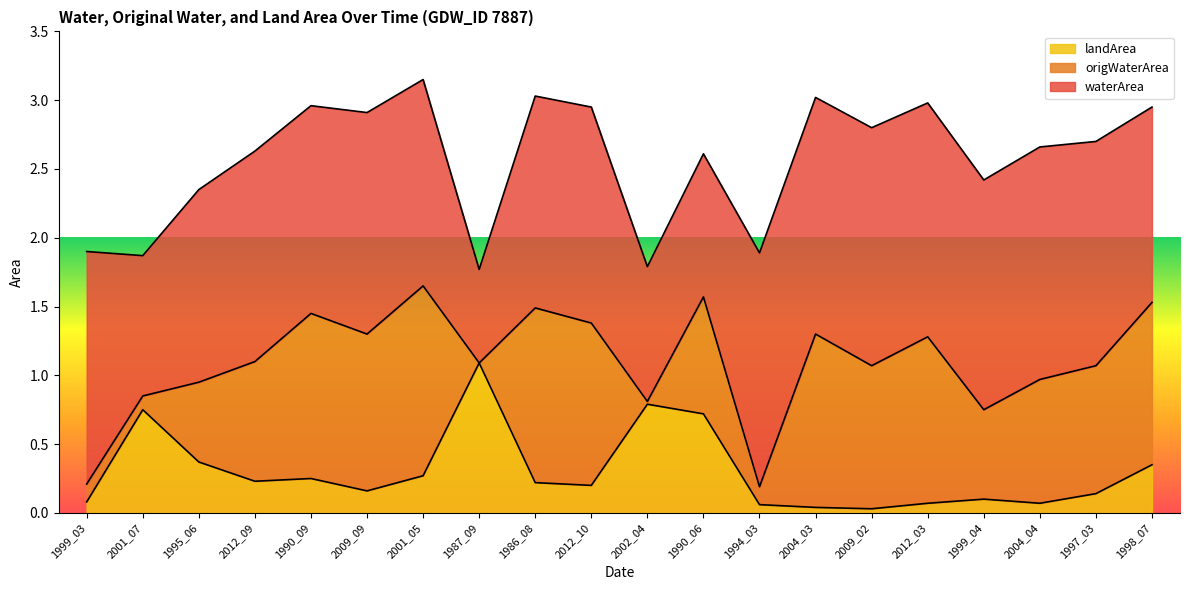

At which label does landArea reach its peak?

1987_09